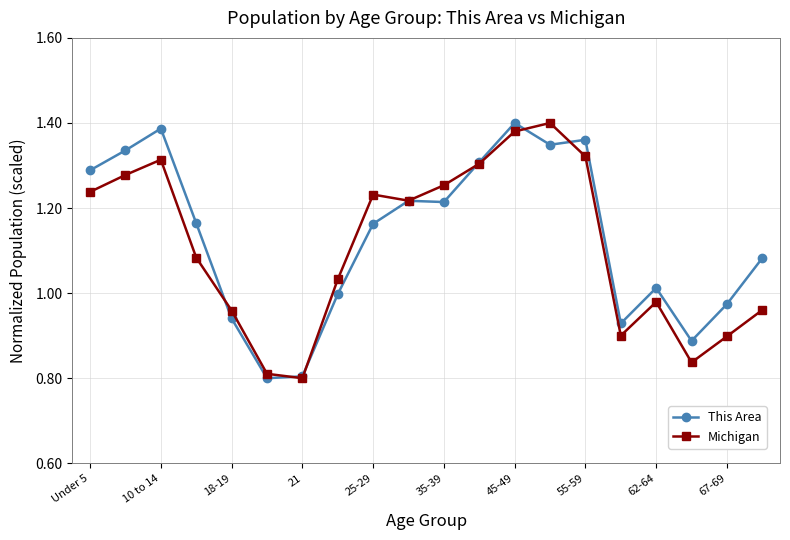

At how many categories does at least one series exceed 0?

20